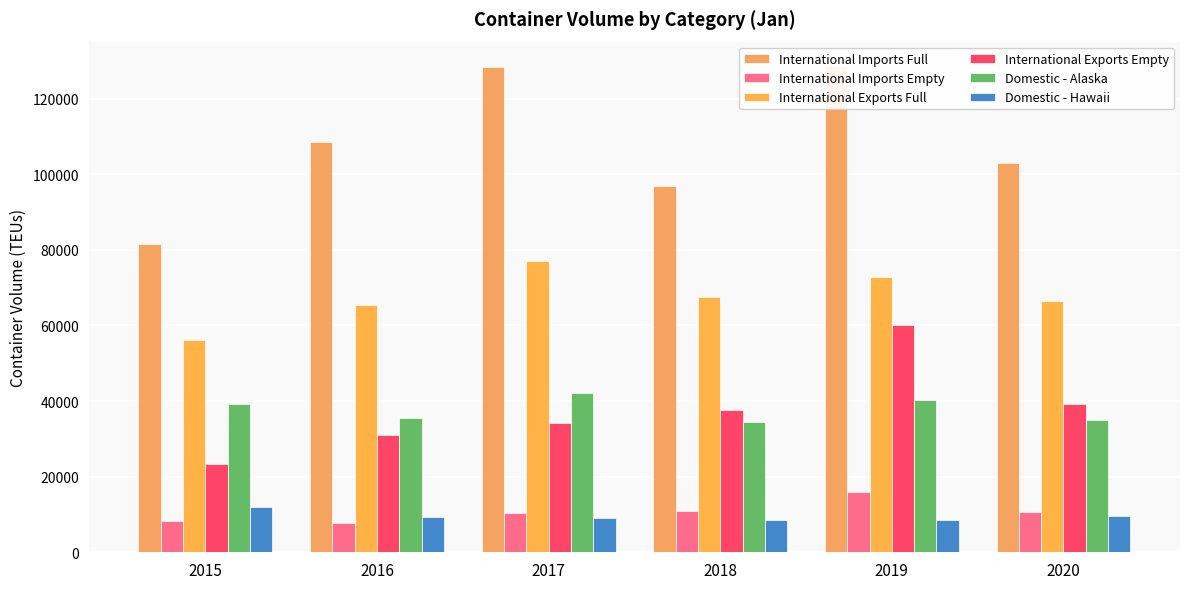

What is the sum of the International Exports Empty values at 2016 and 2019?

91091.5